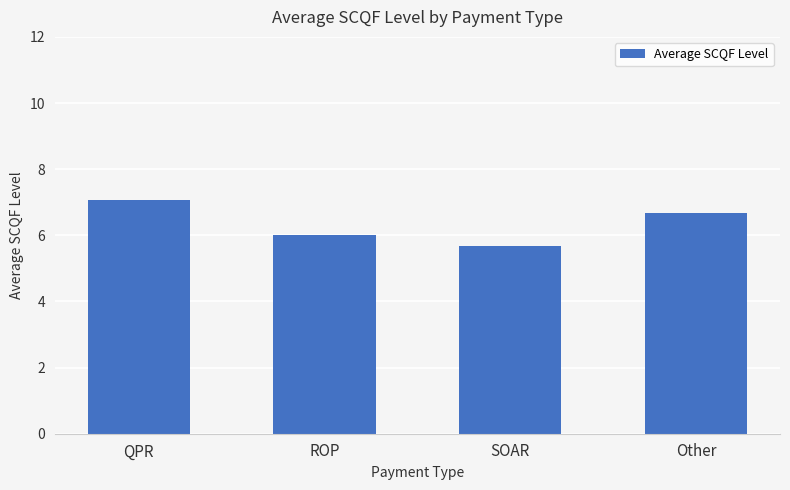

What is the average value?

6.4